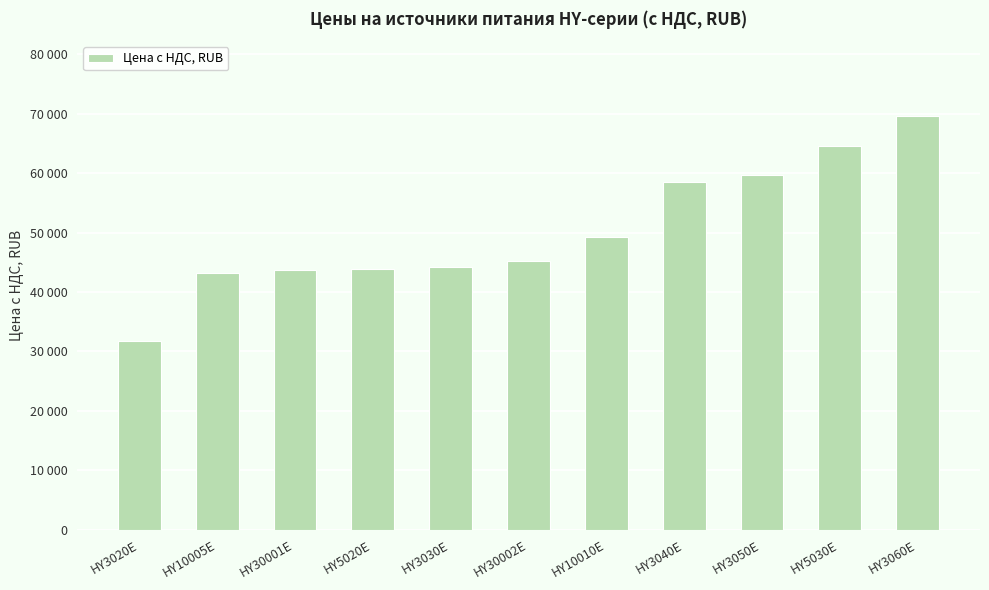

Does the chart contain any negative values?

No